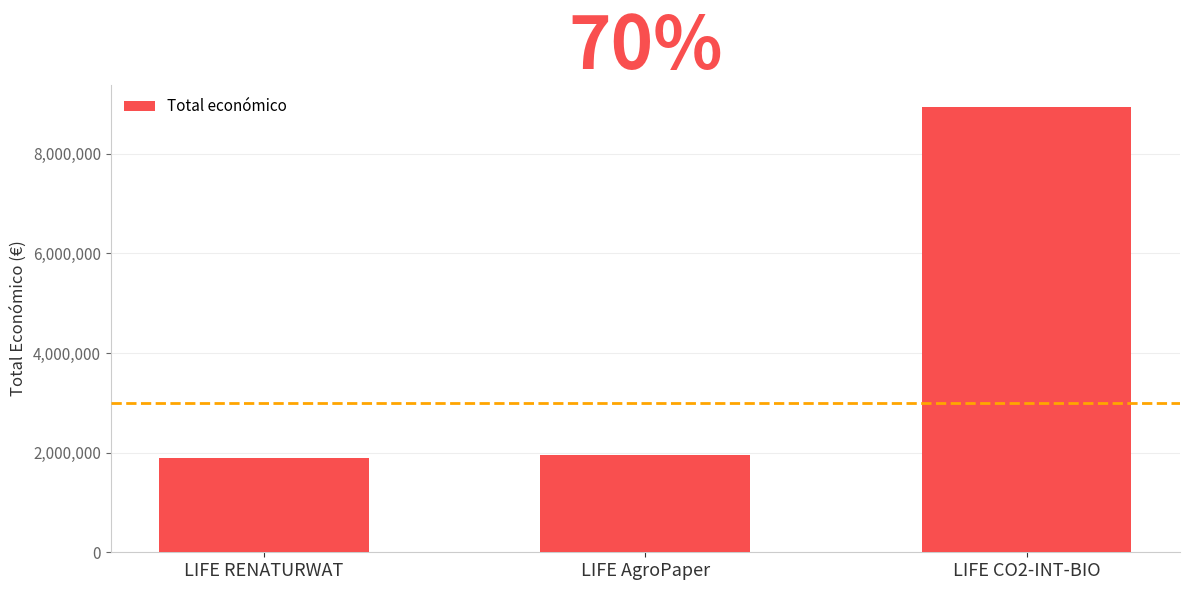

What is the difference between the values at LIFE CO2-INT-BIO and LIFE AgroPaper?

6989185